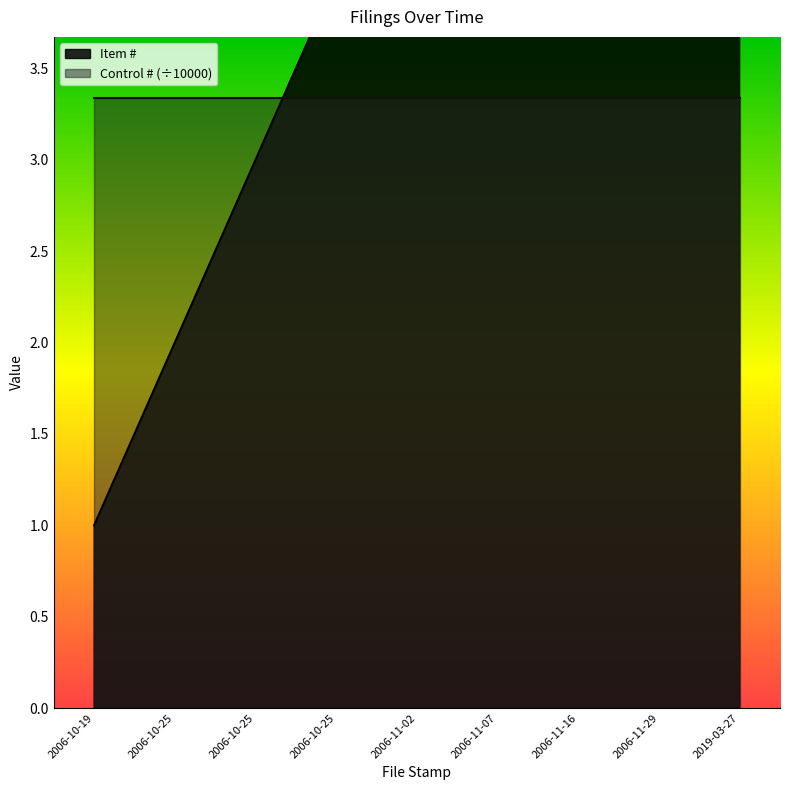

What is the change in value from 2006-10-25 to 2019-03-27?

+7